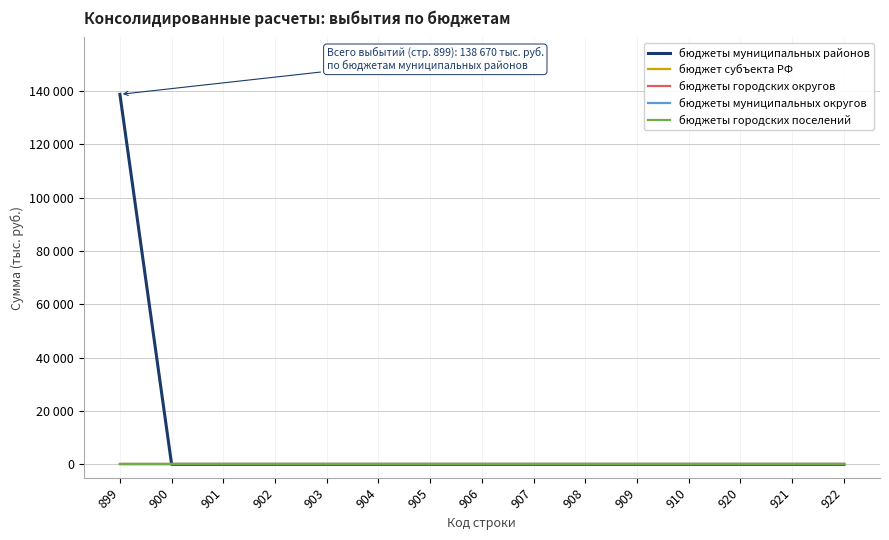

Between 899 and 906, which is larger?

899